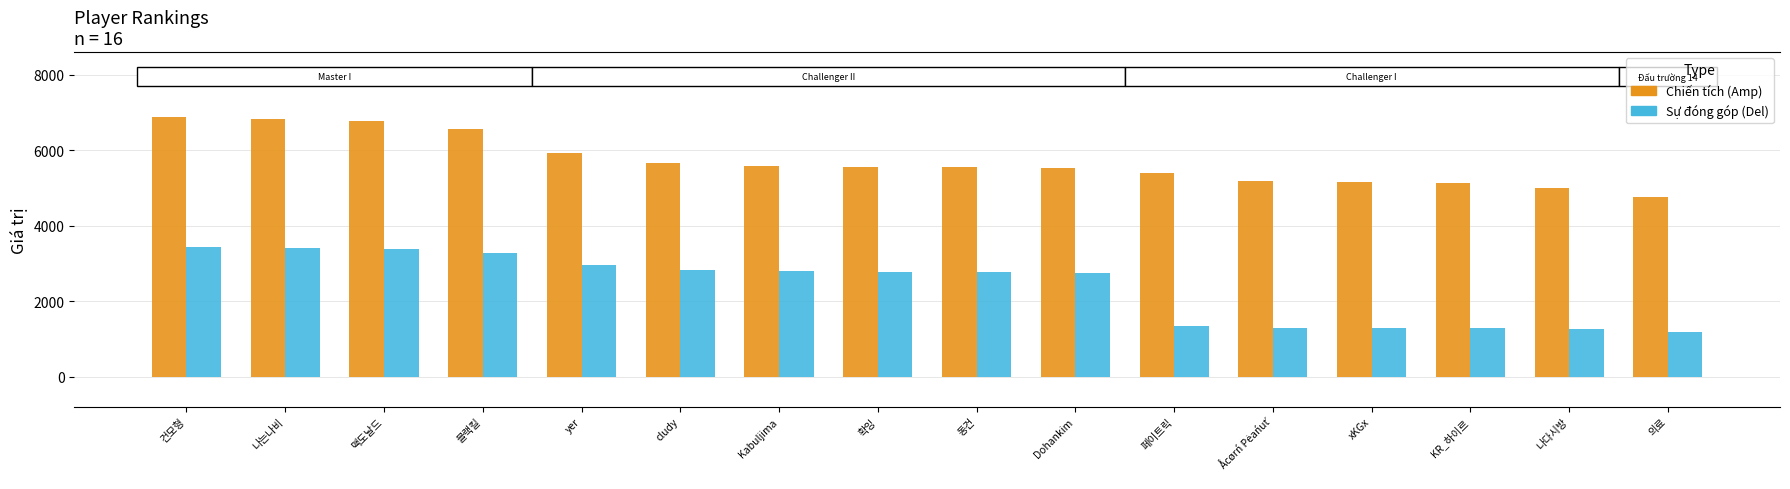

Reading left to right, extract all data points from this chart.

Chiến tích: 건모형=6872	나는나비=6840	맥도날드=6782	블랙킬=6560	yer=5919	cludy=5652	Kabuljima=5573	확잉=5560	동건=5558	Dohankim=5516	페이트릭=5400	Åcørń Pėańuť=5173	xKGx=5168	KR_하이르=5125	나다시방=5001	의료=4760
Sự đóng góp: 건모형=3436	나는나비=3420	맥도날드=3391	블랙킬=3280	yer=2959	cludy=2826	Kabuljima=2786	확잉=2780	동건=2779	Dohankim=2758	페이트릭=1350	Åcørń Pėańuť=1293	xKGx=1292	KR_하이르=1281	나다시방=1250	의료=1190